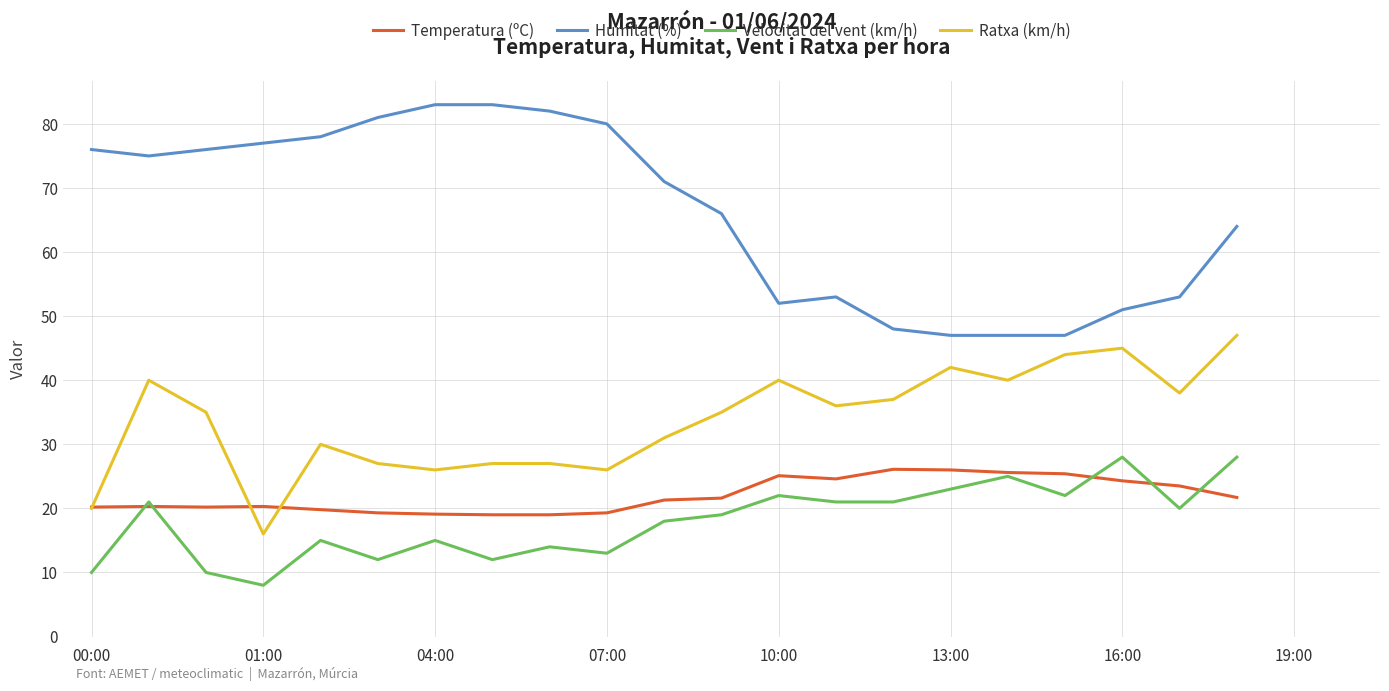

Which series has the largest total across all categories?

Humitat (%)